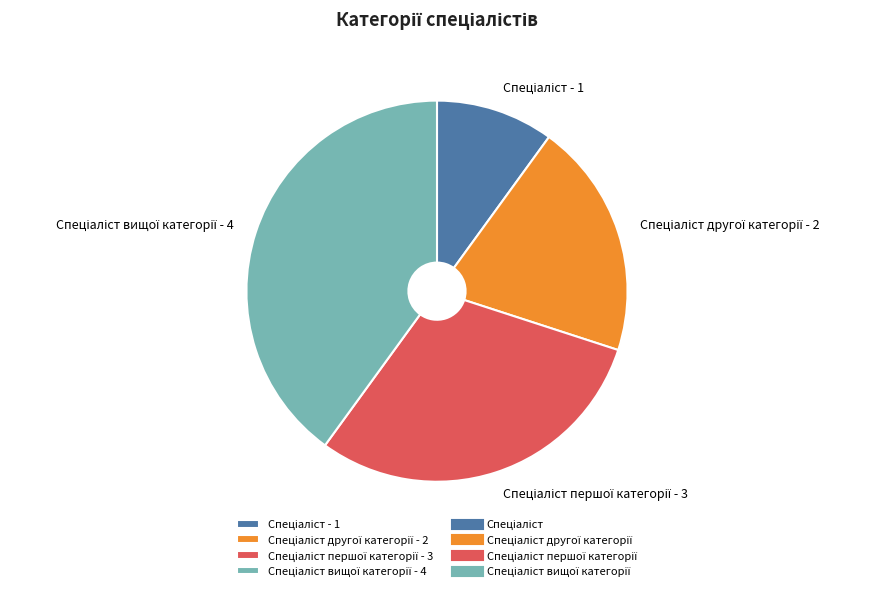

Is there a majority slice in this chart?

No